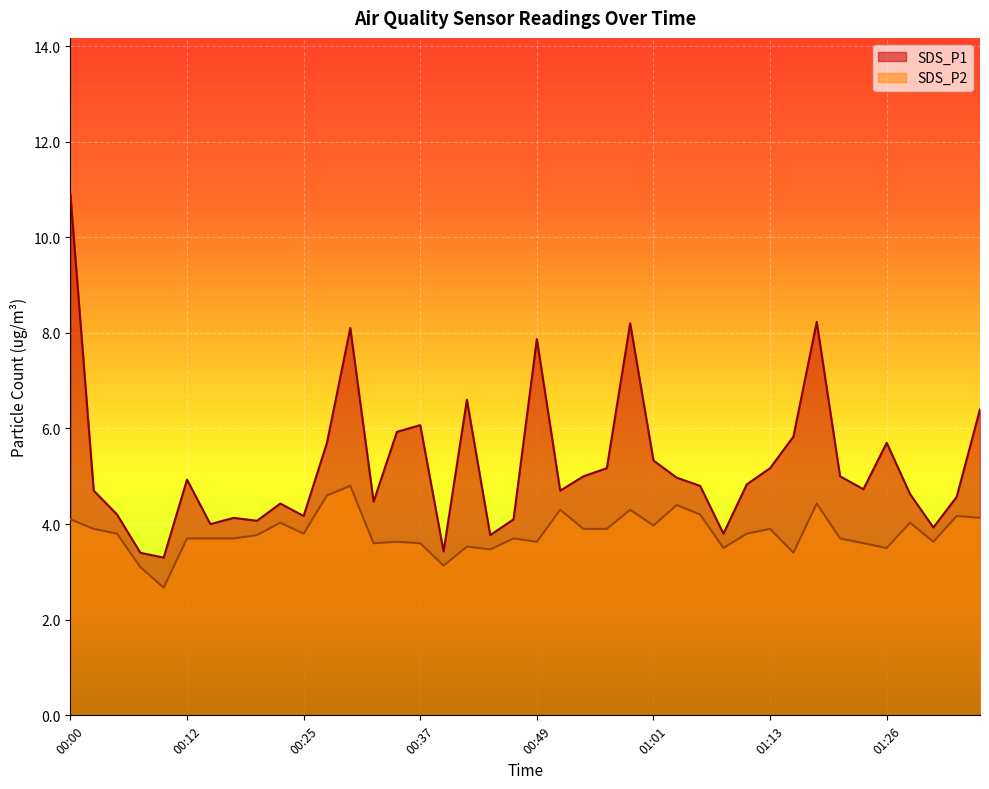

Does the chart display data point markers on the line(s)?

No